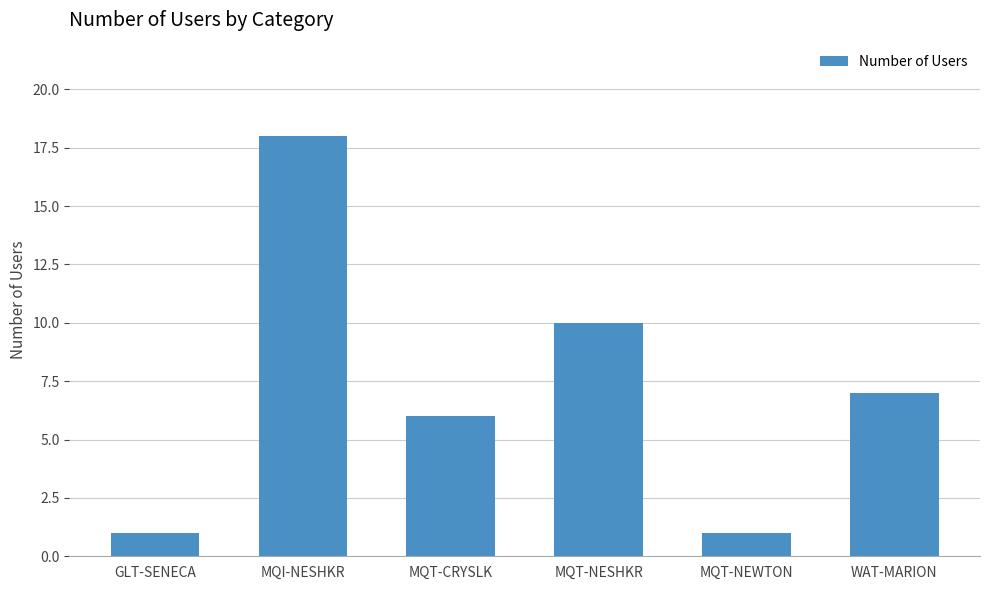

At which label does the data first exceed 7?

MQI-NESHKR